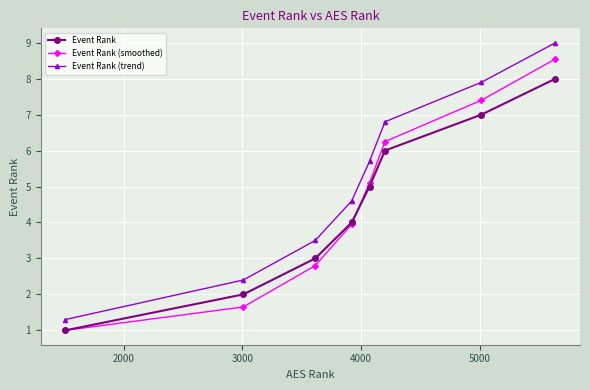

True or false: Event Rank (smoothed) and Event Rank (trend) intersect in this chart.

False